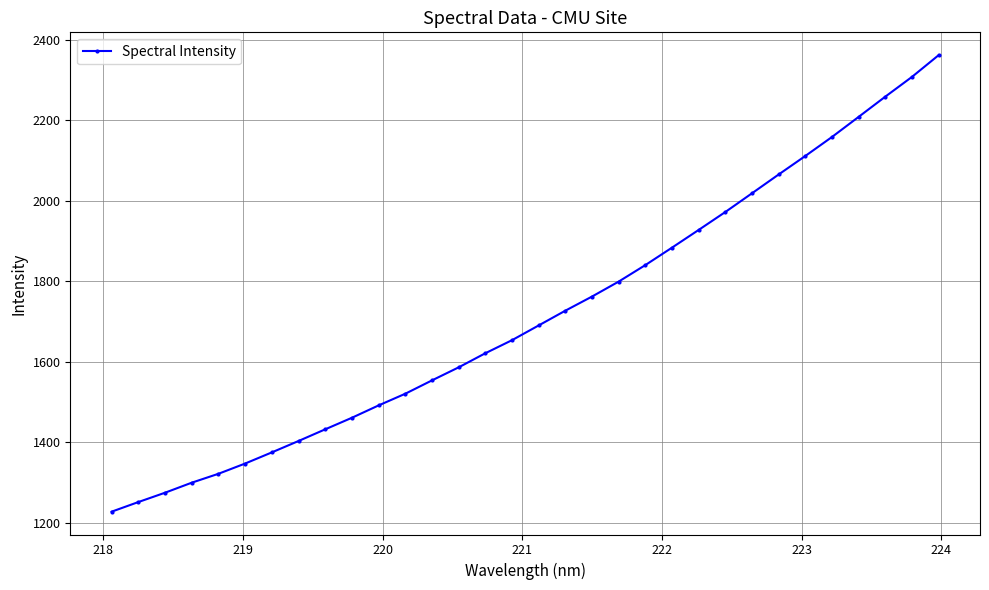

What is the difference between the maximum and minimum values?

1133.0